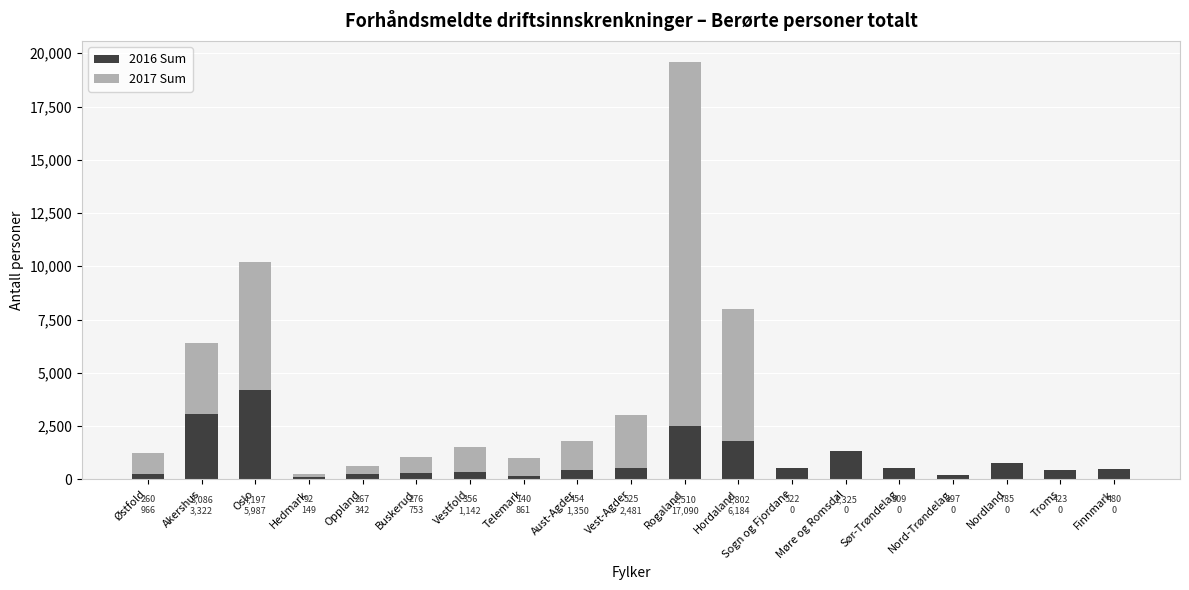

At which label does 2016 Sum first exceed 480?

Akershus